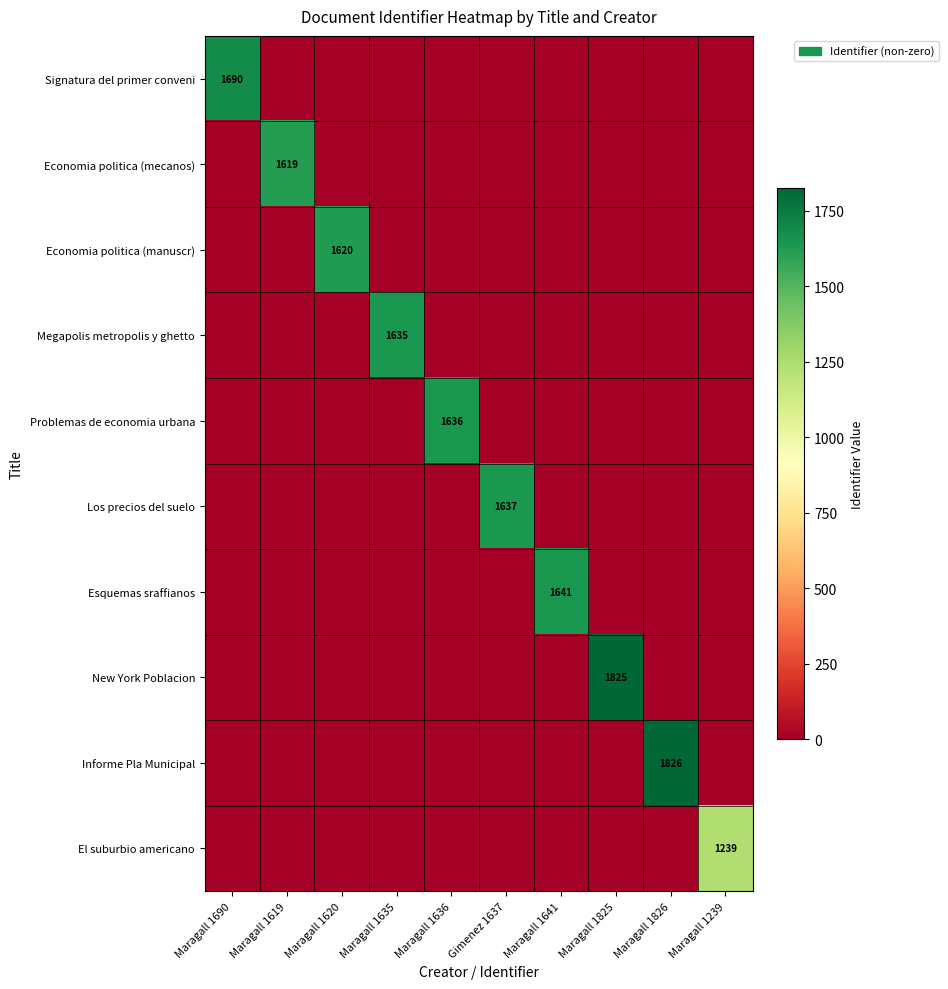

Which category has the lowest value across all series?

Maragall 1619